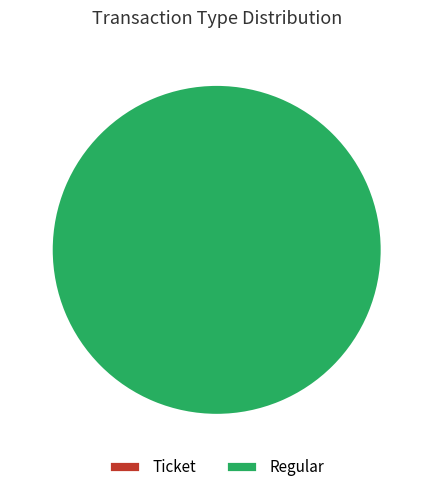

What percentage is the Regular slice, to the nearest percent?

100%